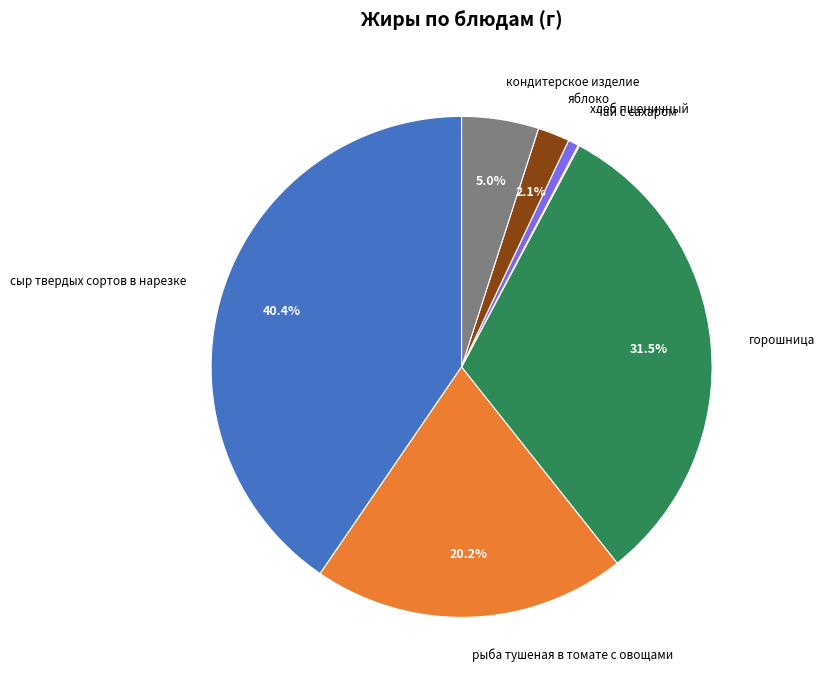

Is there any slice that represents more than half of the pie?

No